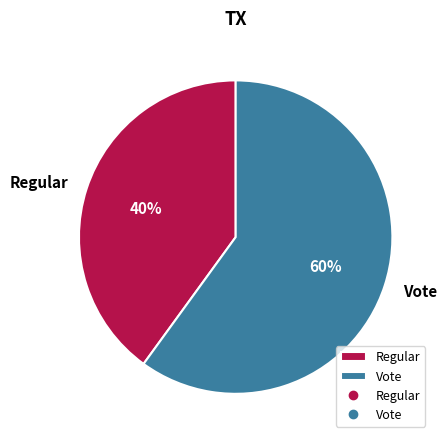

To the nearest percent, what portion does Vote represent?

60%